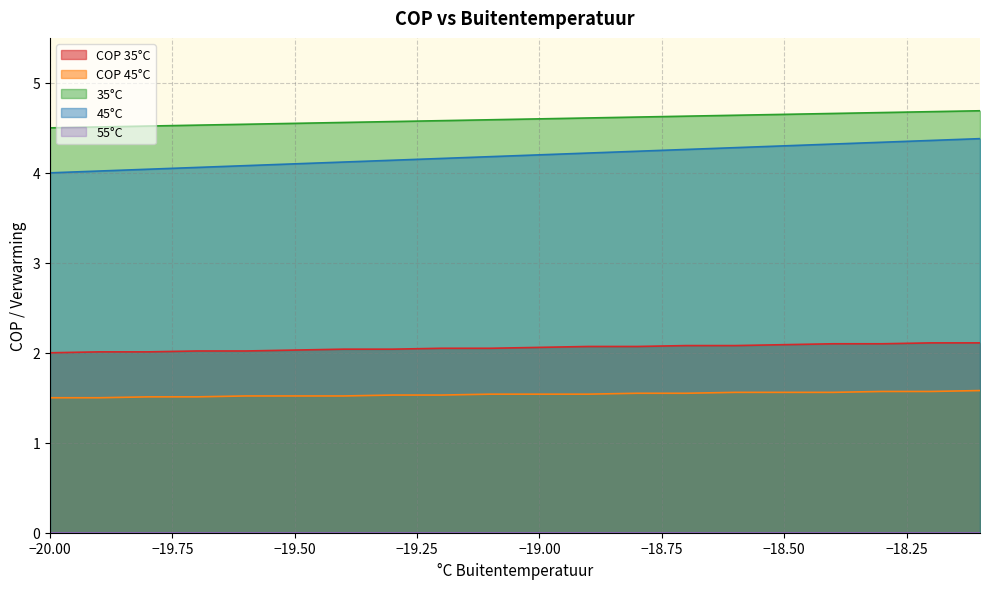

What is the maximum value shown in the chart?

4.7